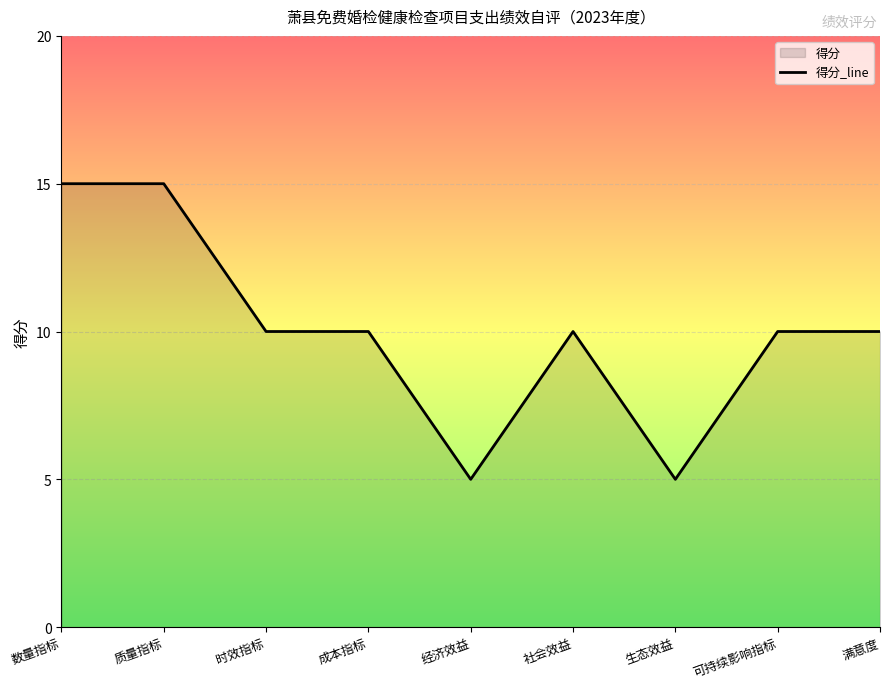

Is it true that the value at 成本指标 is 10?

True